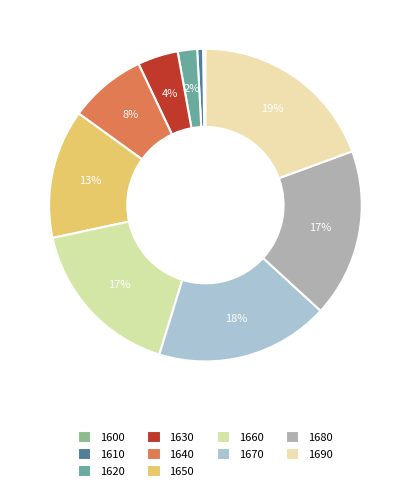

To the nearest percent, what is the difference between the largest and smallest slice percentages?

19%